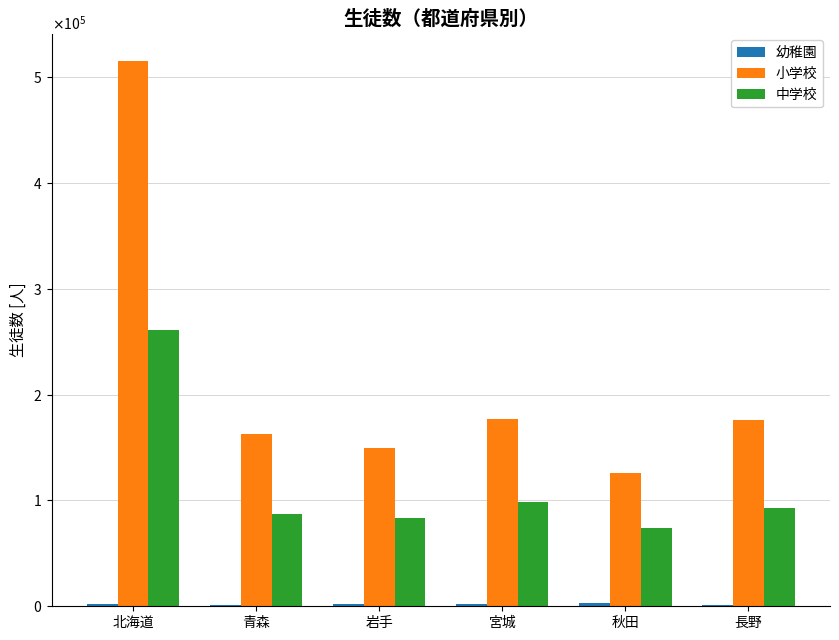

How many data points in 幼稚園 are less than 2096?

3